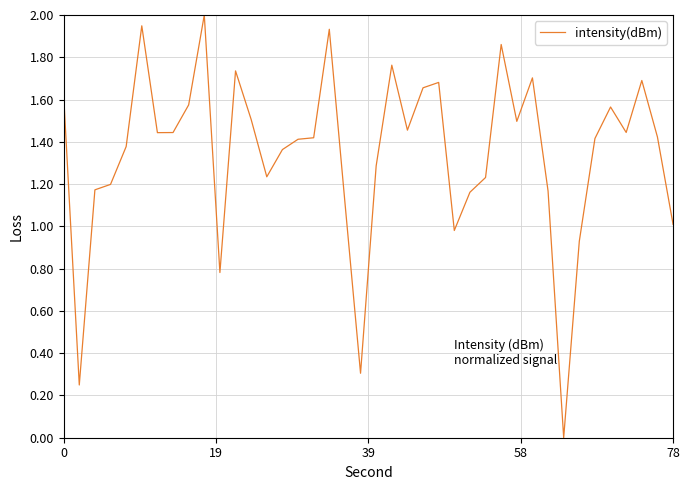

What is the difference between the maximum and minimum values?

2.0